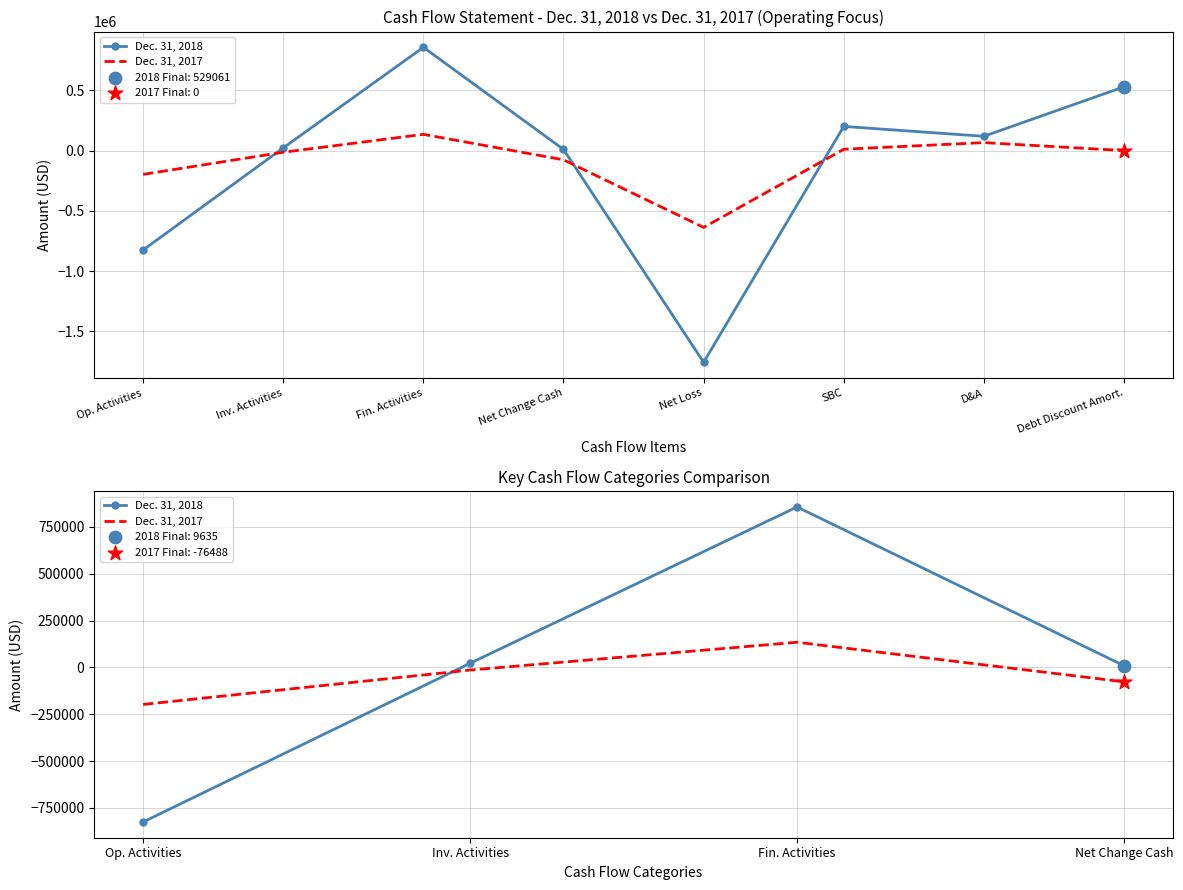

Is the value of Dec. 31, 2018 at Net Change Cash greater than the value of Dec. 31, 2017 at Net Change Cash?

Yes